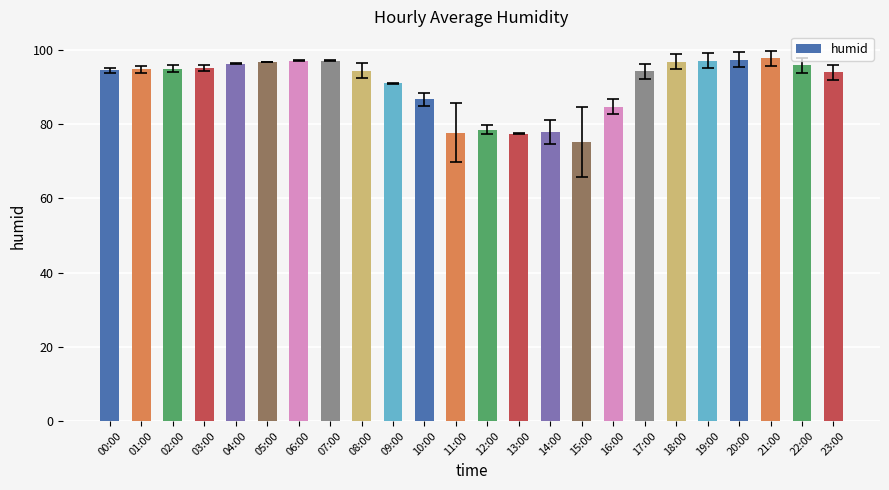

Which category has the lowest value across all series?

15:00